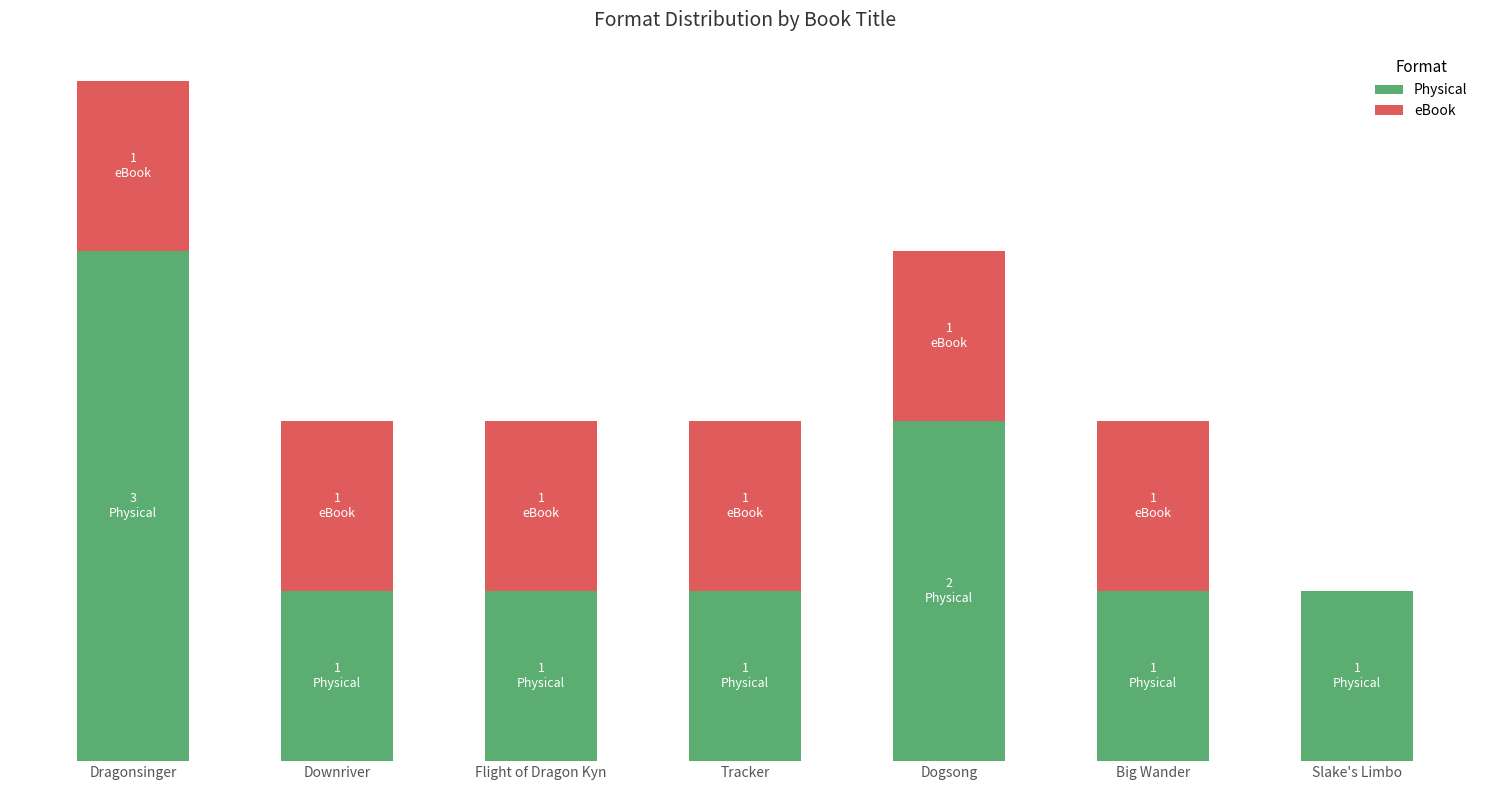

The eBook series shows 1 at Flight of Dragon Kyn. True or false?

True